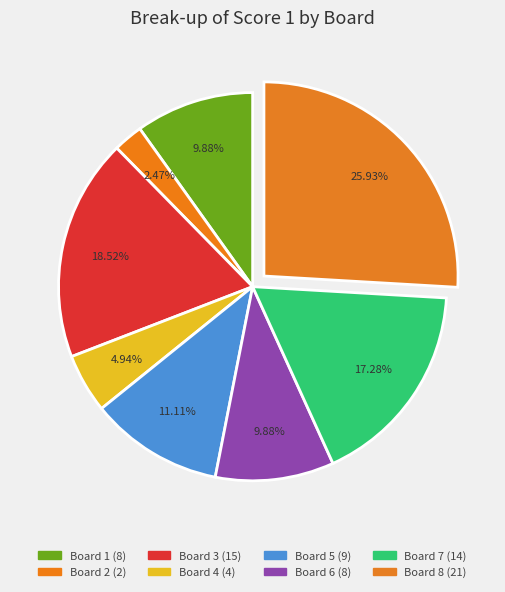

How many segments does this pie chart have?

8